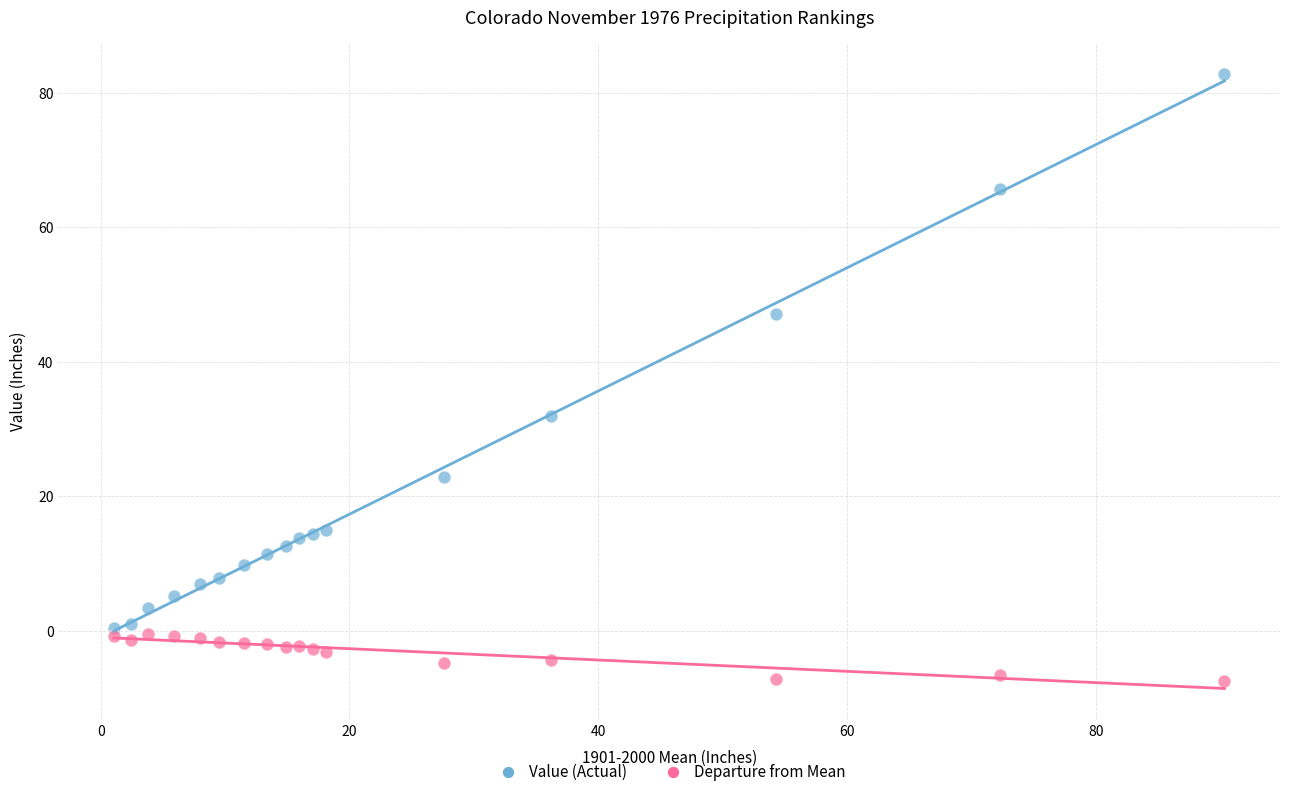

What are all the series names shown in the legend?

Value (Actual), Departure from Mean